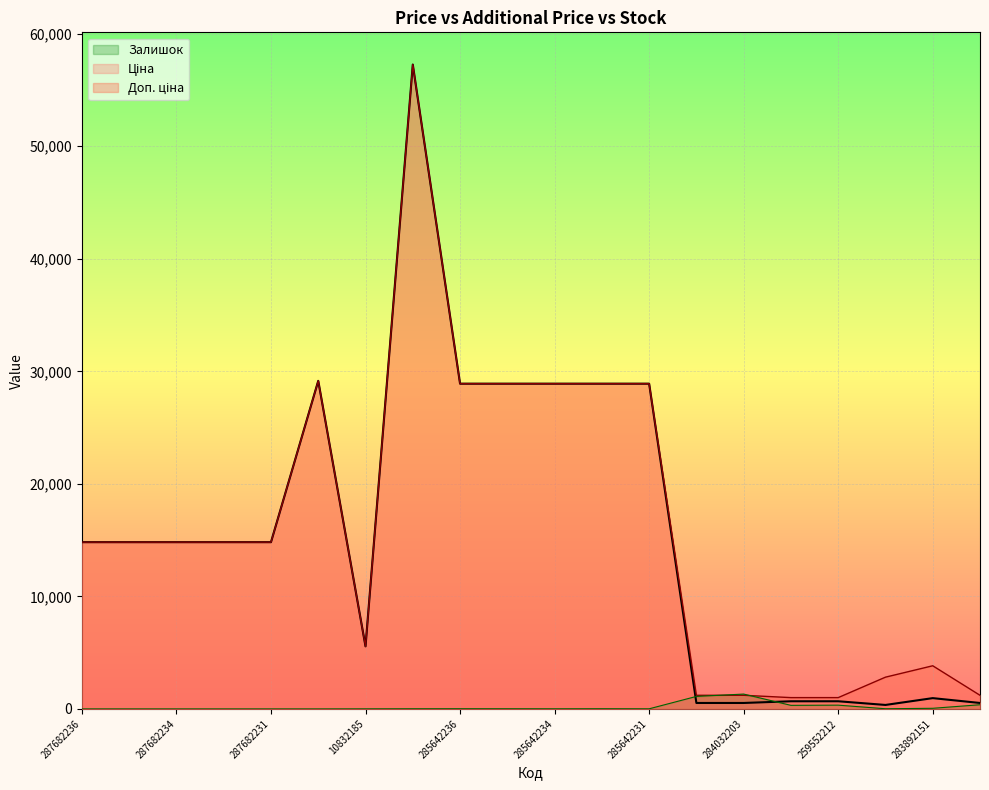

What is the label of the 11th point from the right?

285642235